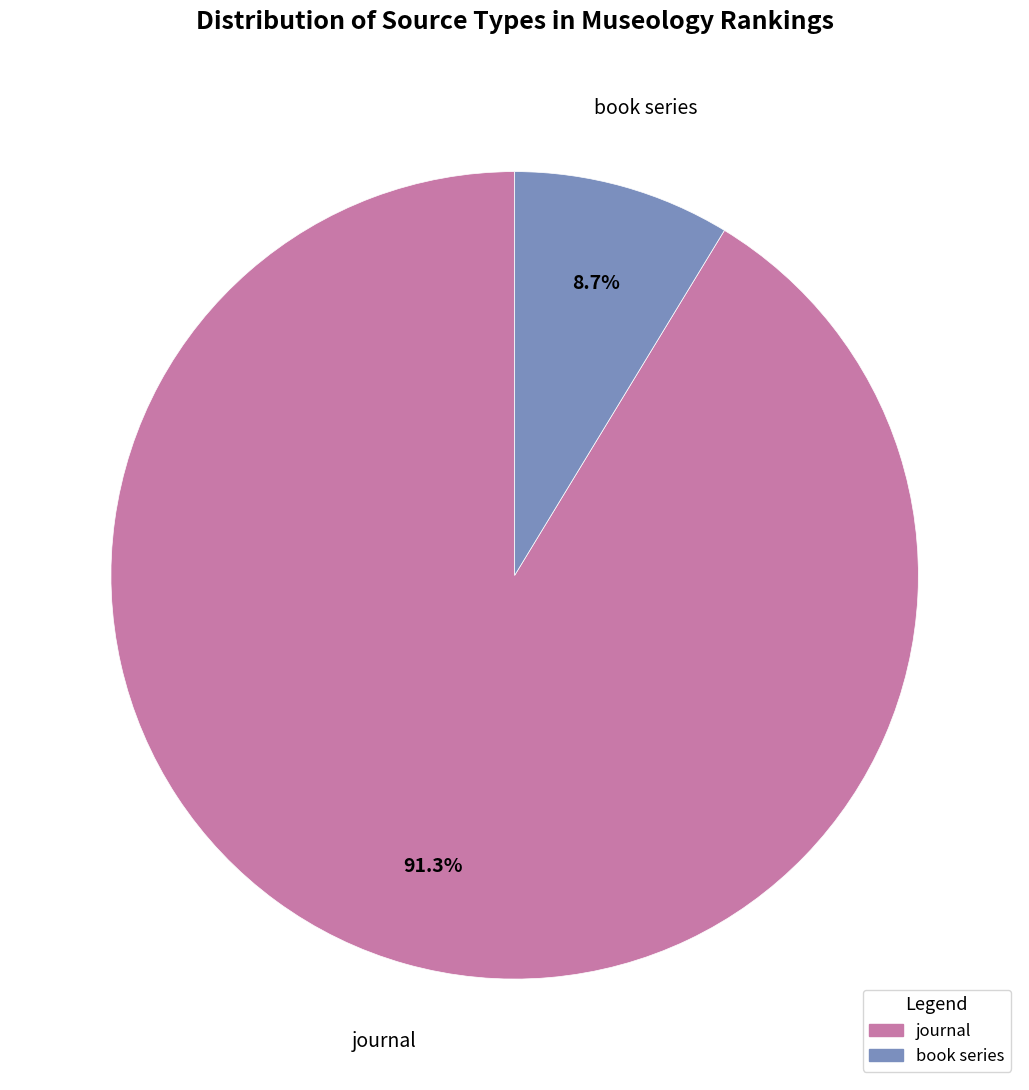

What is the largest slice in the pie chart?

journal